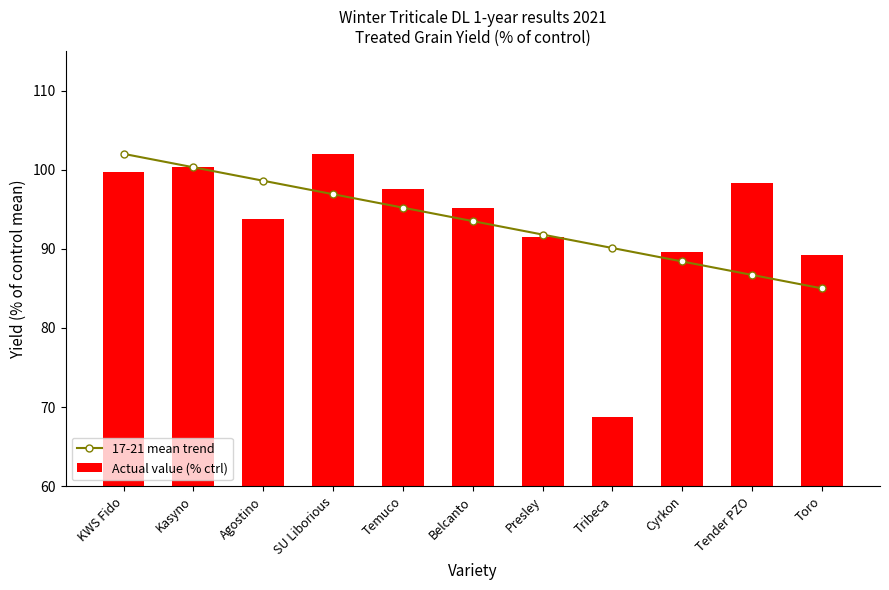

Does the chart contain any negative values?

No